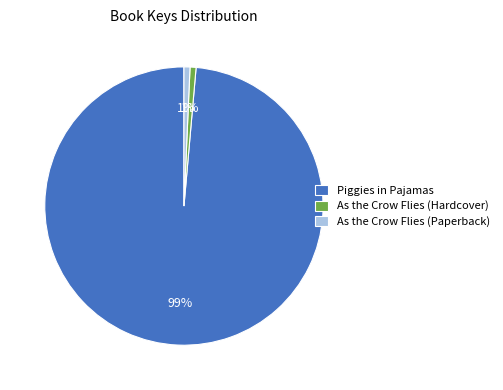

What is the majority slice?

Piggies in Pajamas